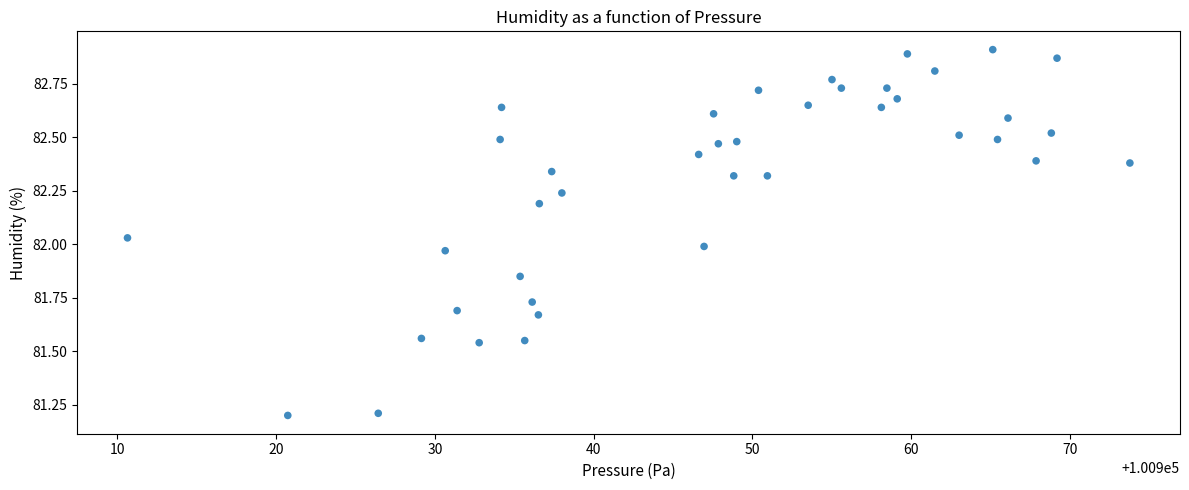

What is the range of X values (max minus min)?

63.2